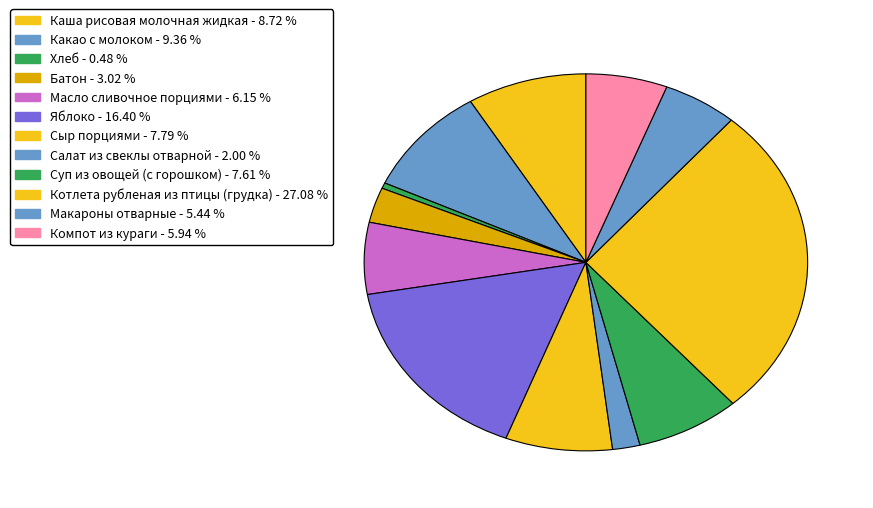

Does any single category account for the majority?

No